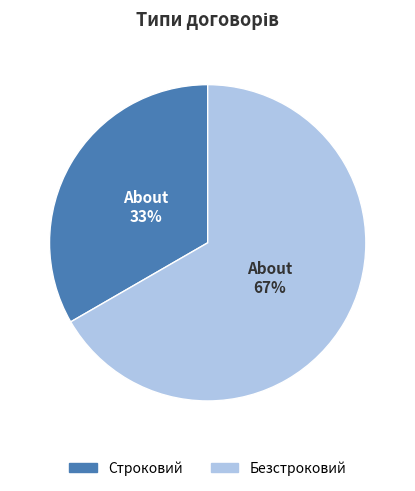

Count the number of slices in the pie.

2